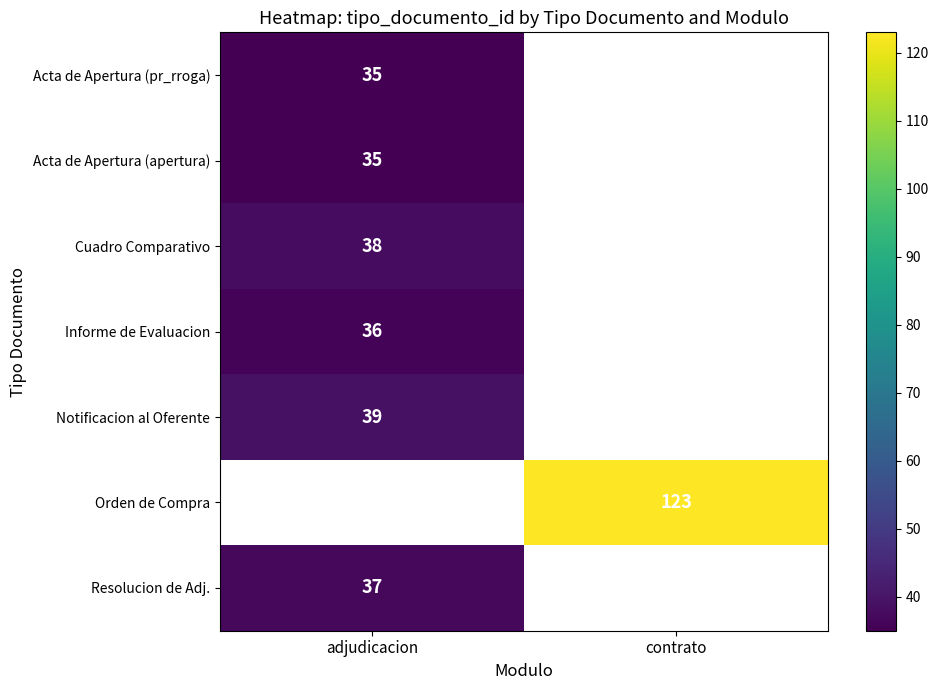

How many series are shown in this chart?

7